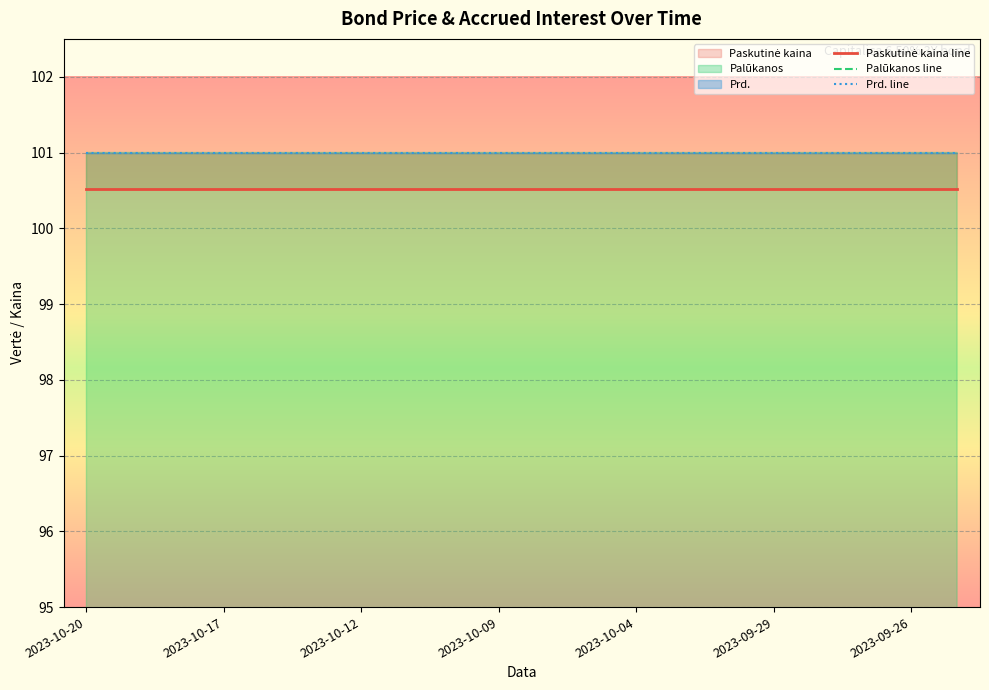

How many lines are shown in the chart?

3